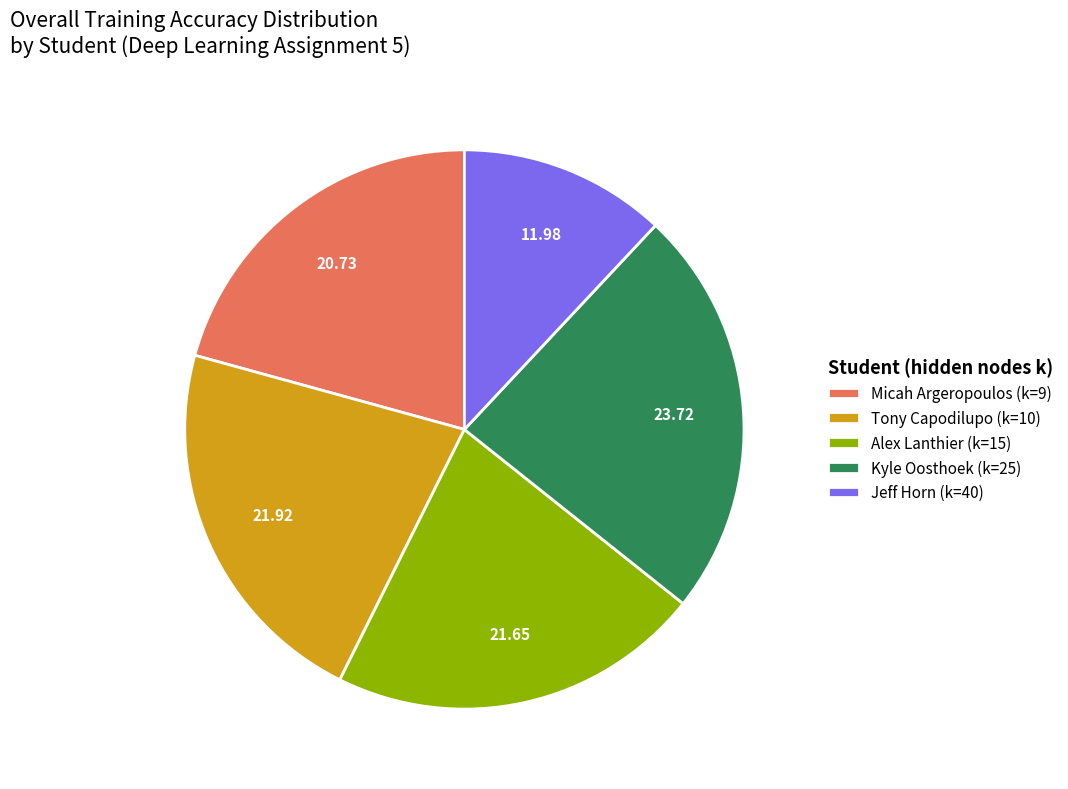

Is the sum of Micah Argeropoulos (k=9) and Alex Lanthier (k=15) greater than half?

No